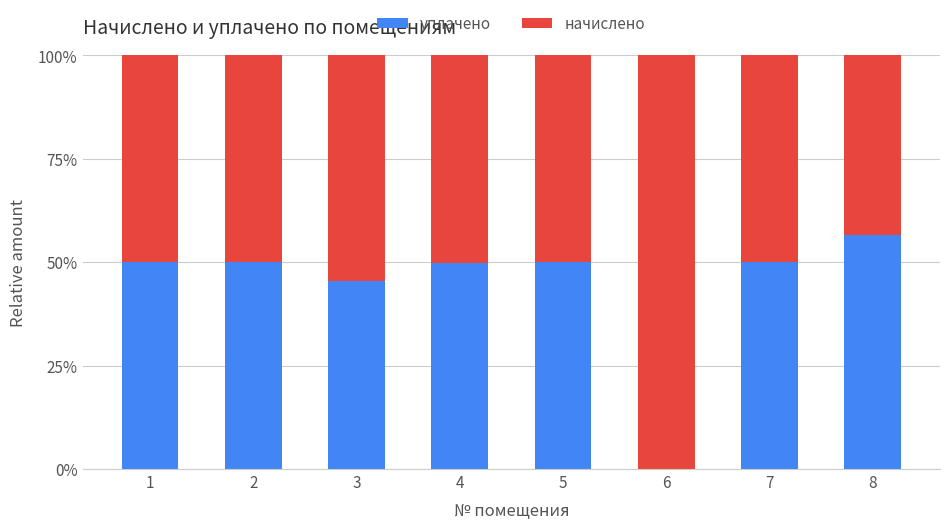

At which label is уплачено closest to 28?

3